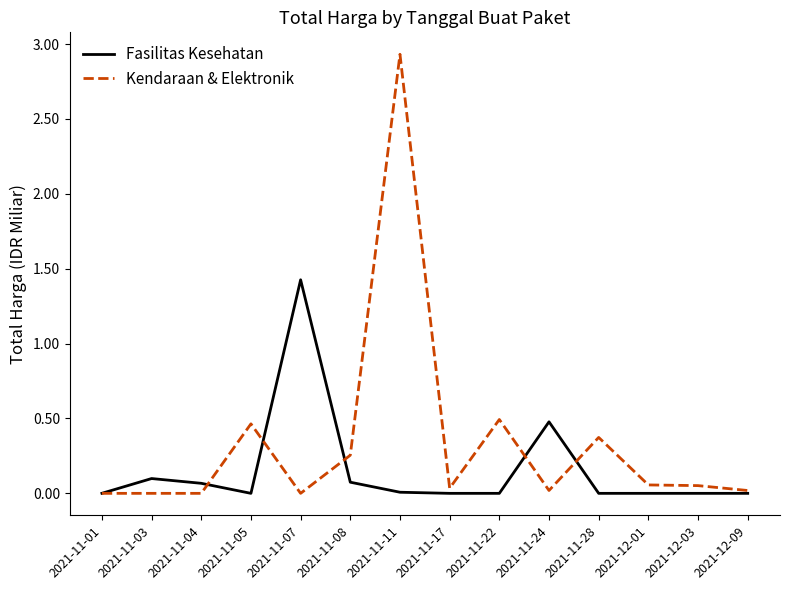

What is the total value across all series at 2021-11-07?

1.4